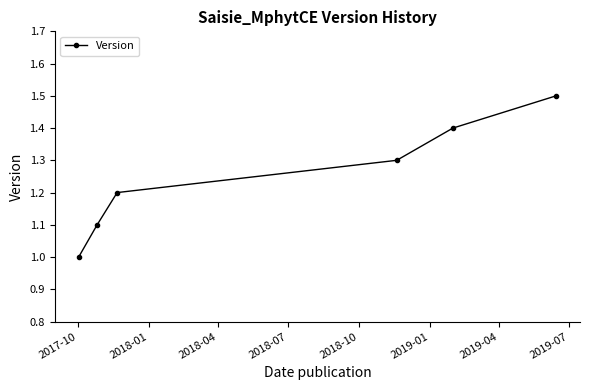

What is the smallest value displayed?

1.0